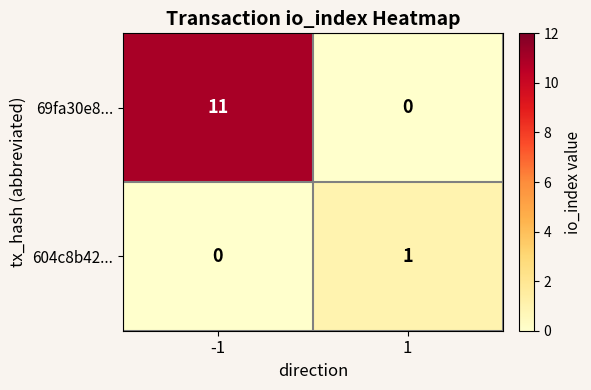

Rank the series by their maximum value, from highest to lowest.

69fa30e8..., 604c8b42...